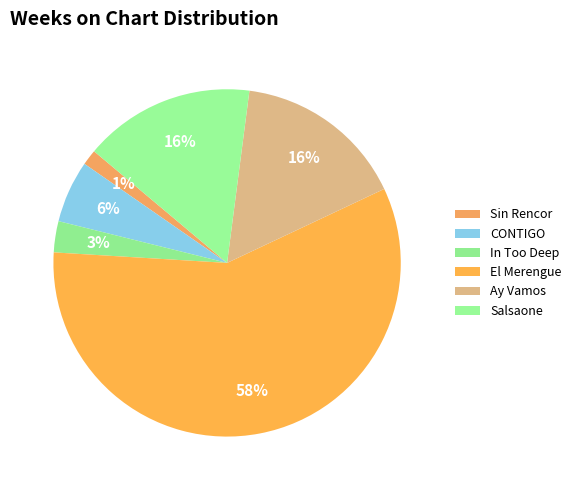

To the nearest percent, what is the average slice percentage?

17%